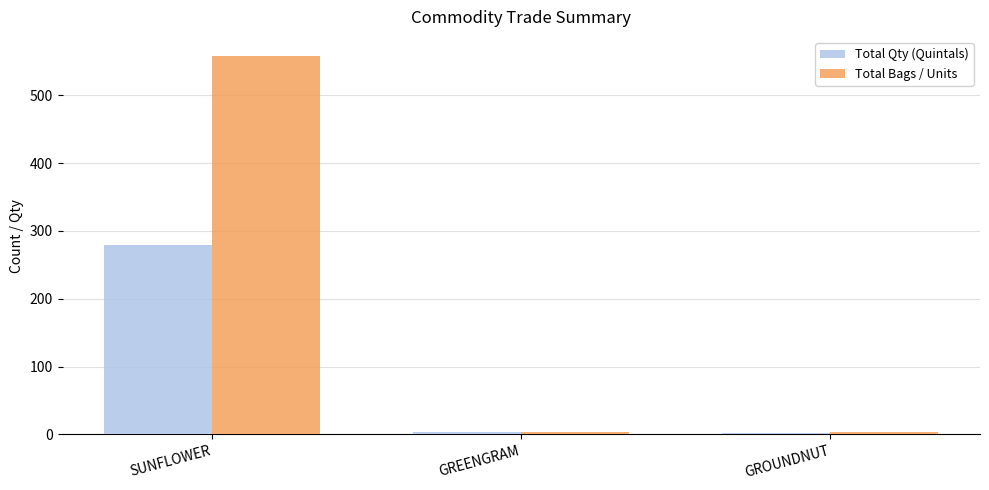

What is the average value of the Total Bags / Units series?

188.3